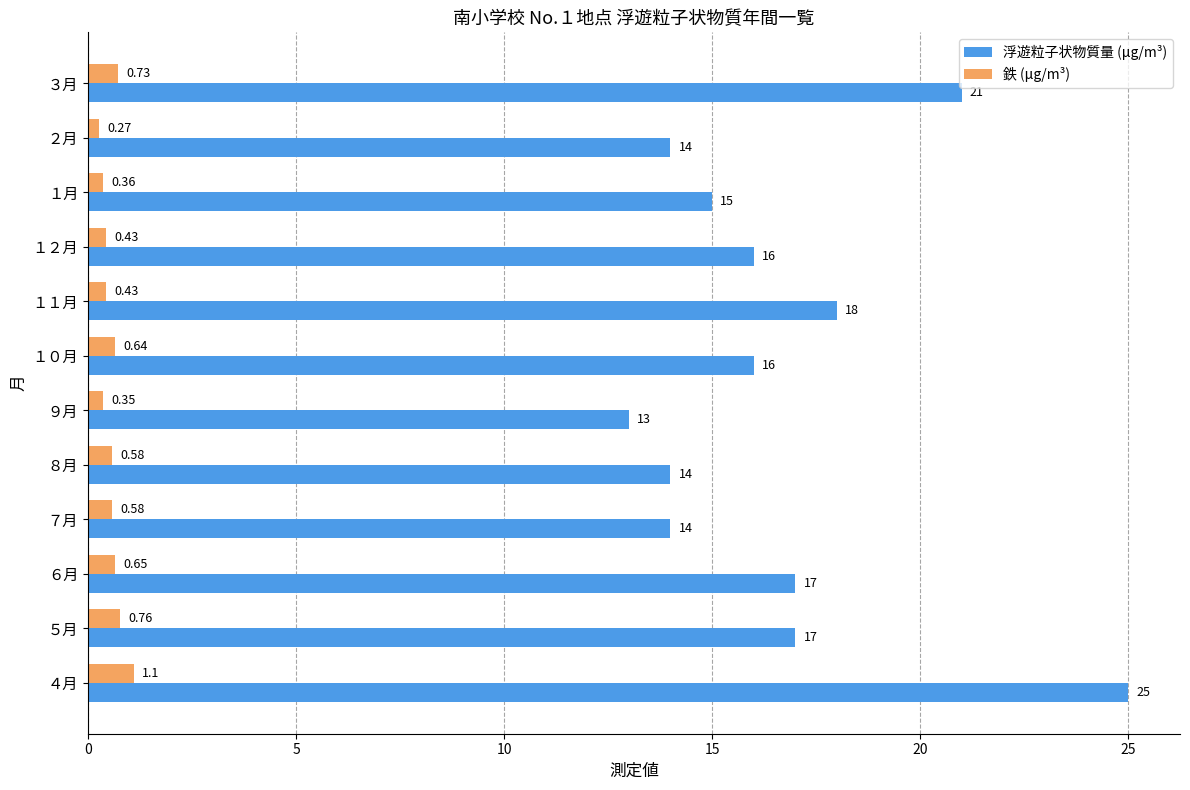

What is the sum of all 浮遊粒子状物質量 (μg/m³) values?

200.0